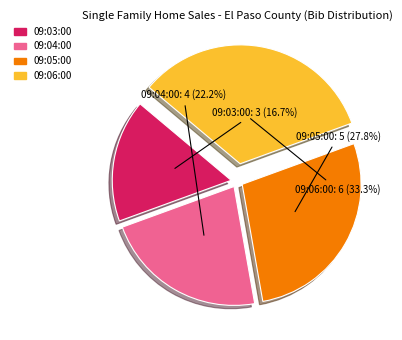

To the nearest percent, what portion does 09:04:00 represent?

22%